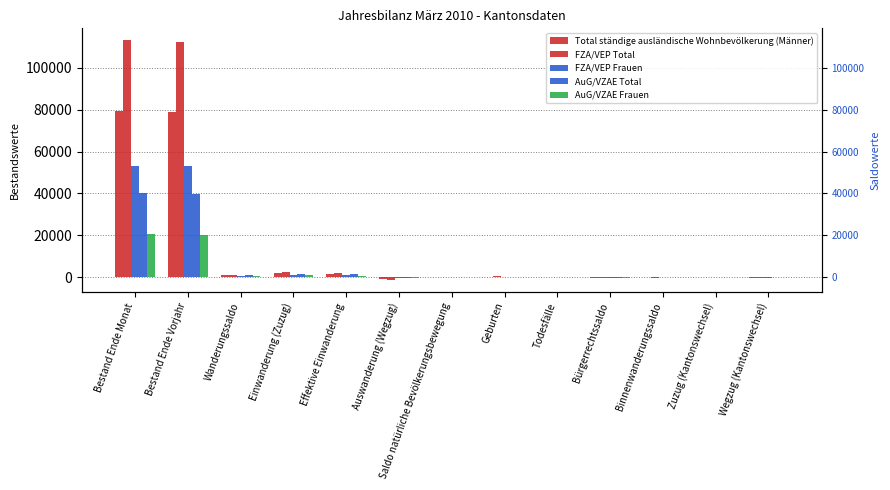

Is it true that Total ständige ausländische Wohnbevölkerung (Männer) equals -126 at Todesfälle?

False